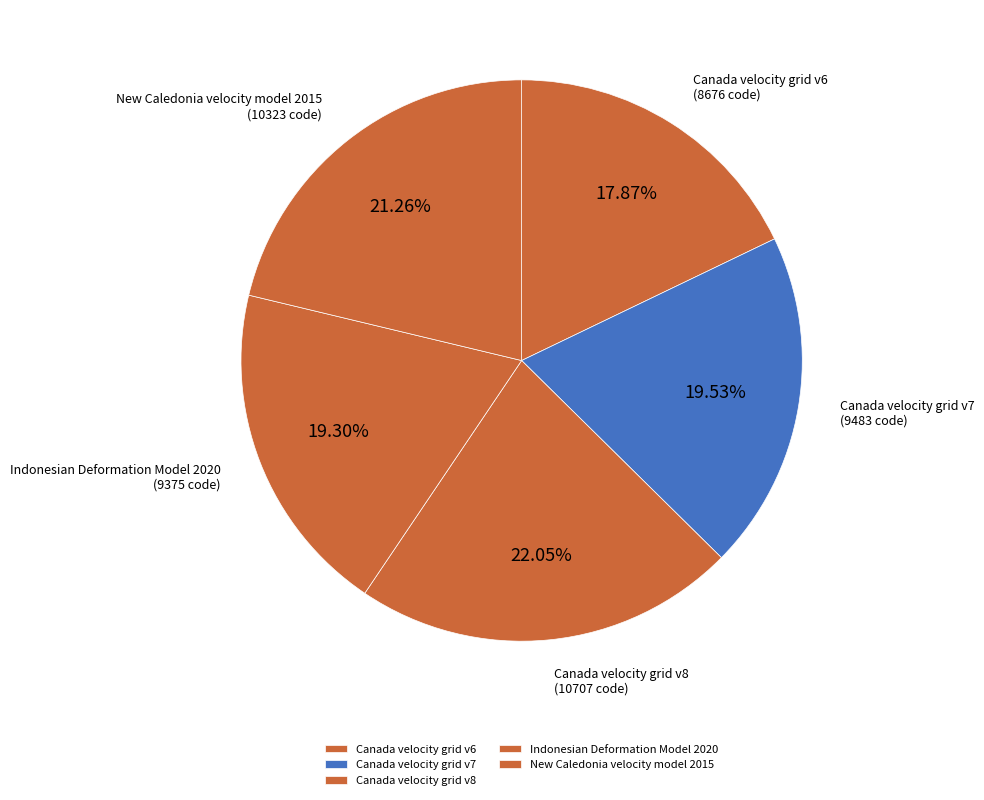

Is it true that New Caledonia velocity model 2015 is 8% of the pie?

False